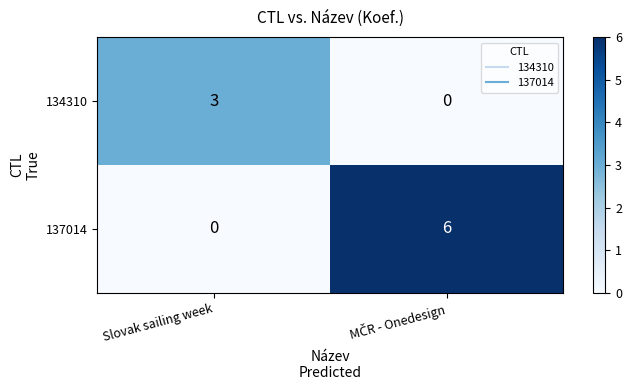

What is the difference between the maximum and minimum values in the 134310 series?

3